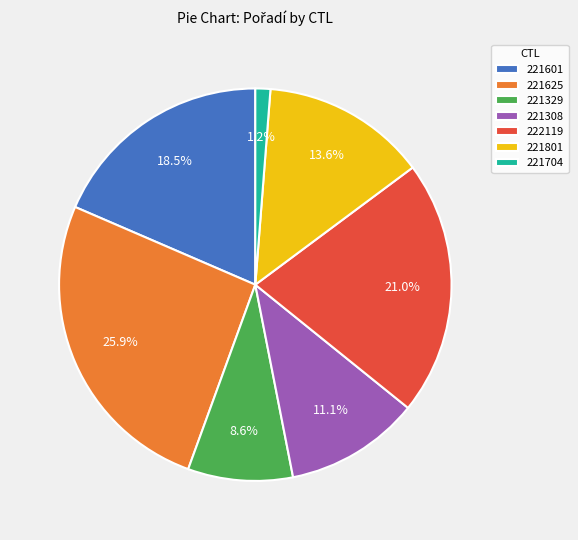

Do 221329 and 221704 together represent more than half of the pie?

No